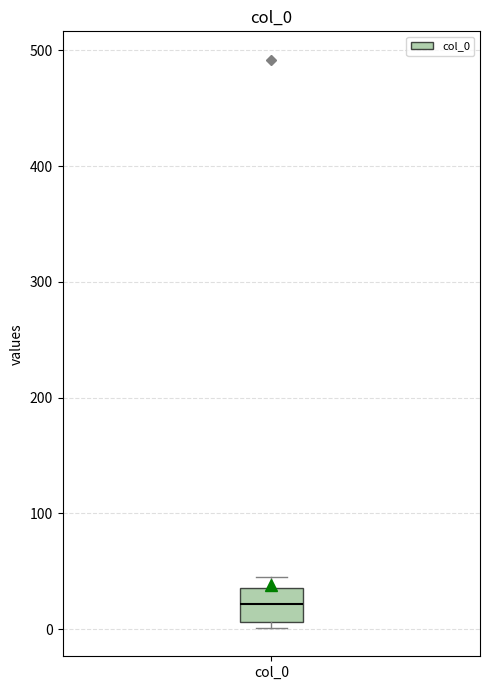

Where does the median line of the box for col_0 sit on the y-axis? The values are not printed on the chart, so give them approximately, as read against the axis.

20